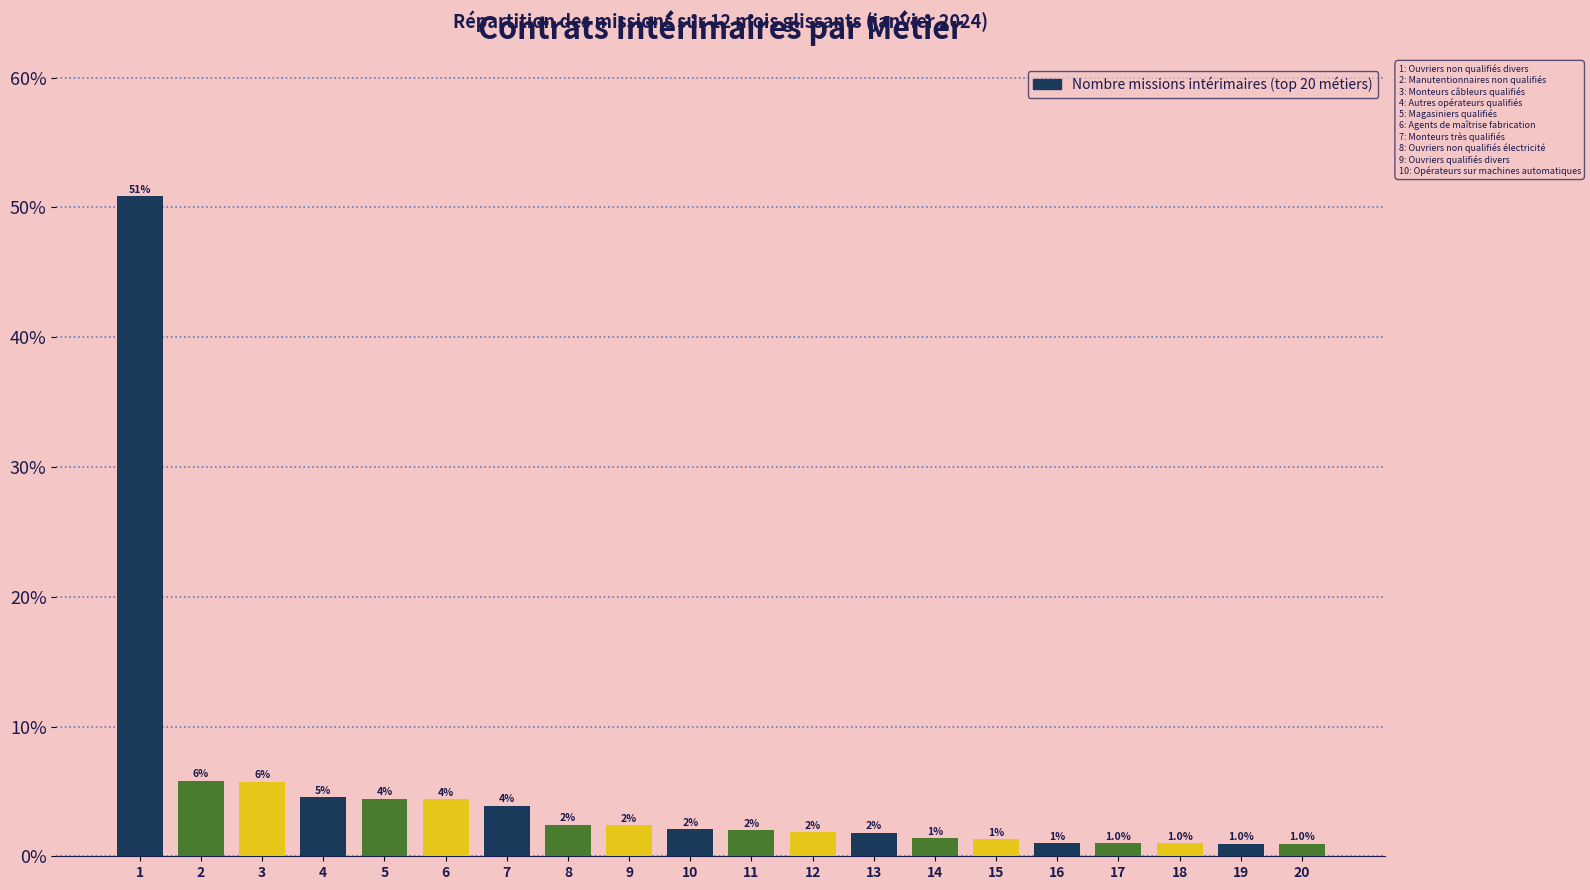

Which has a higher value, 11 or 17?

11